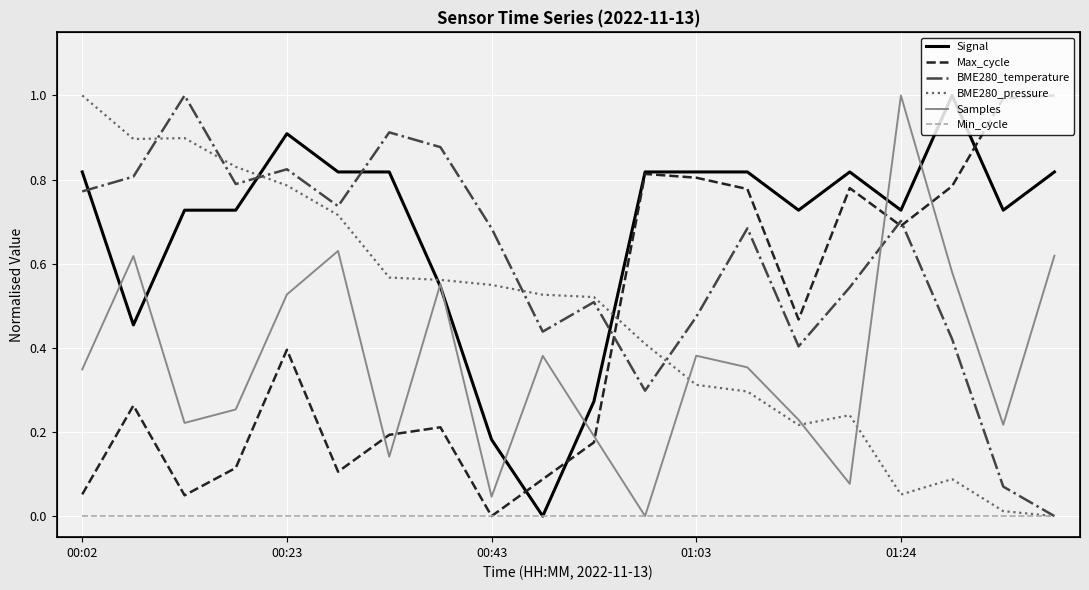

Rank the categories by Samples value from lowest to highest.

11, 8, 15, 6, 10, 18, 00:43, 14, 01:03, 00:02, 13, 9, 12, 01:24, 7, 17, 00:23, 19, 5, 16